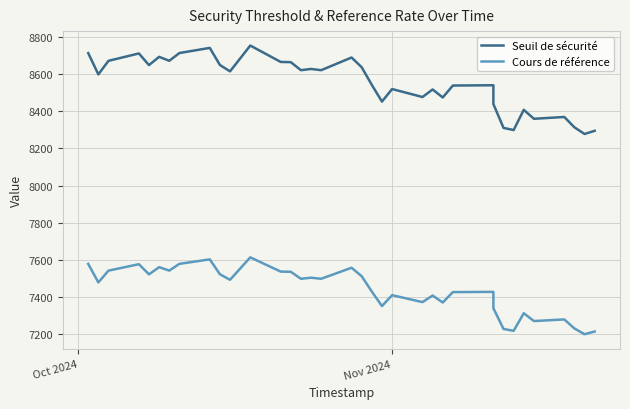

List the series in order of their overall mean, lowest first.

Cours de référence, Seuil de sécurité